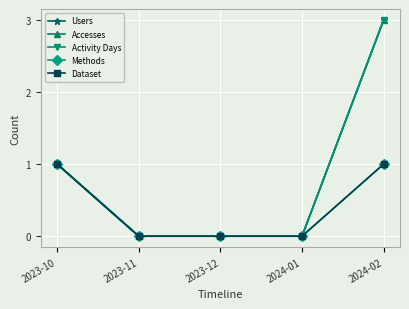

Is this an area chart (filled region under the line)?

No